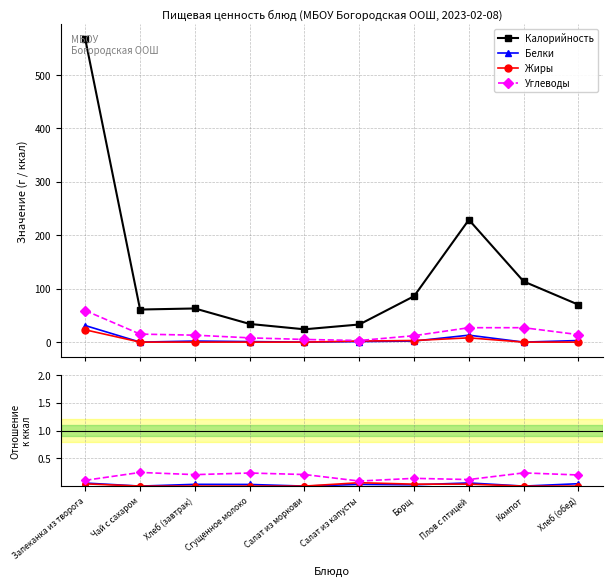

True or false: Белки and Жиры cross at least once.

True